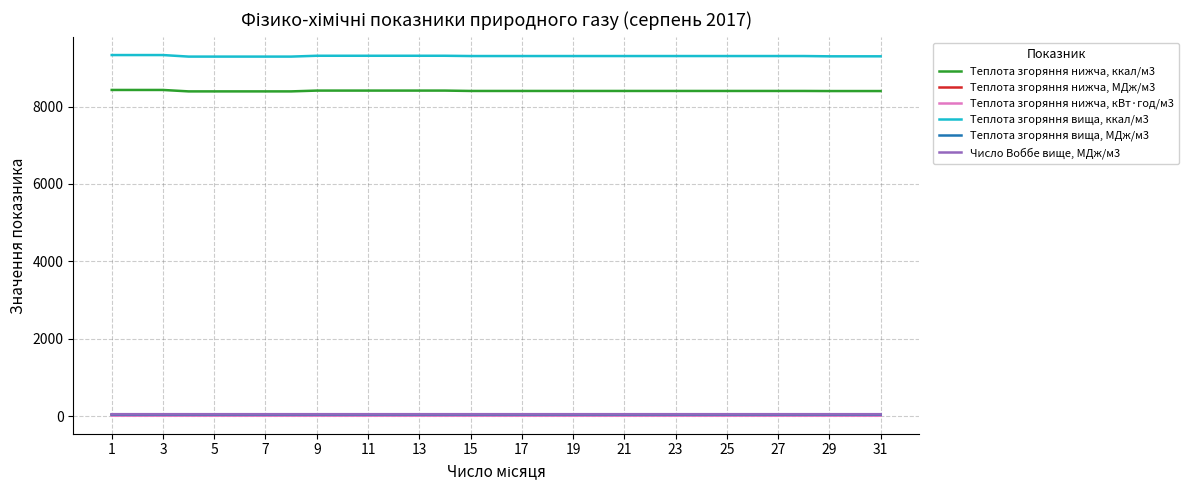

Which series has the largest range (max minus min)?

Теплота згоряння вища, ккал/м3